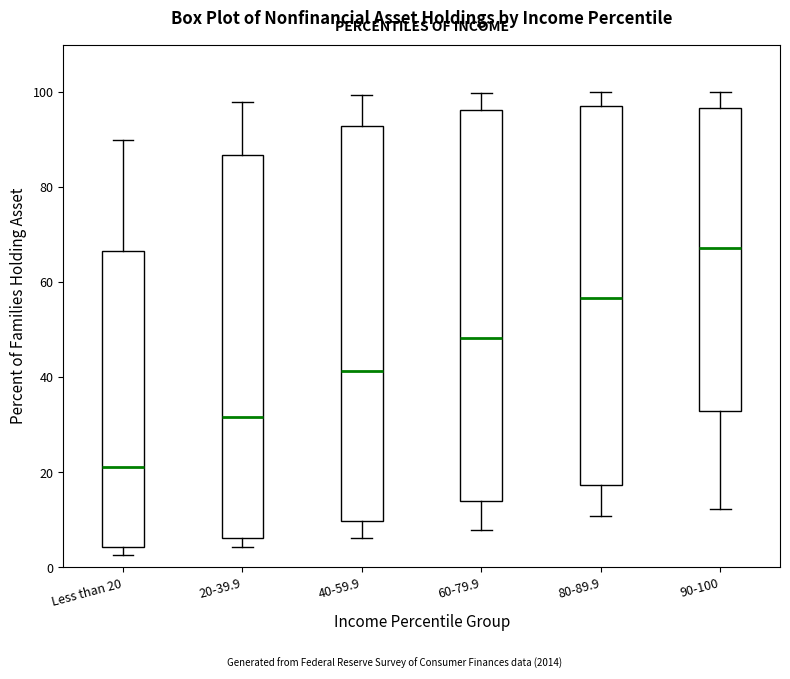

Reading left to right, read every box against the y-axis: the position of its median line, the range the box covers, and the ends of its whiskers. The values are not printed on the chart, so give them approximately, as read against the axis.

Less than 20: median 22, box 4 to 66, whiskers 2 to 90
20-39.9: median 32, box 6 to 86, whiskers 4 to 98
40-59.9: median 42, box 10 to 92, whiskers 6 to 100
60-79.9: median 48, box 14 to 96, whiskers 8 to 100
80-89.9: median 56, box 18 to 98, whiskers 10 to 100
90-100: median 68, box 32 to 96, whiskers 12 to 100